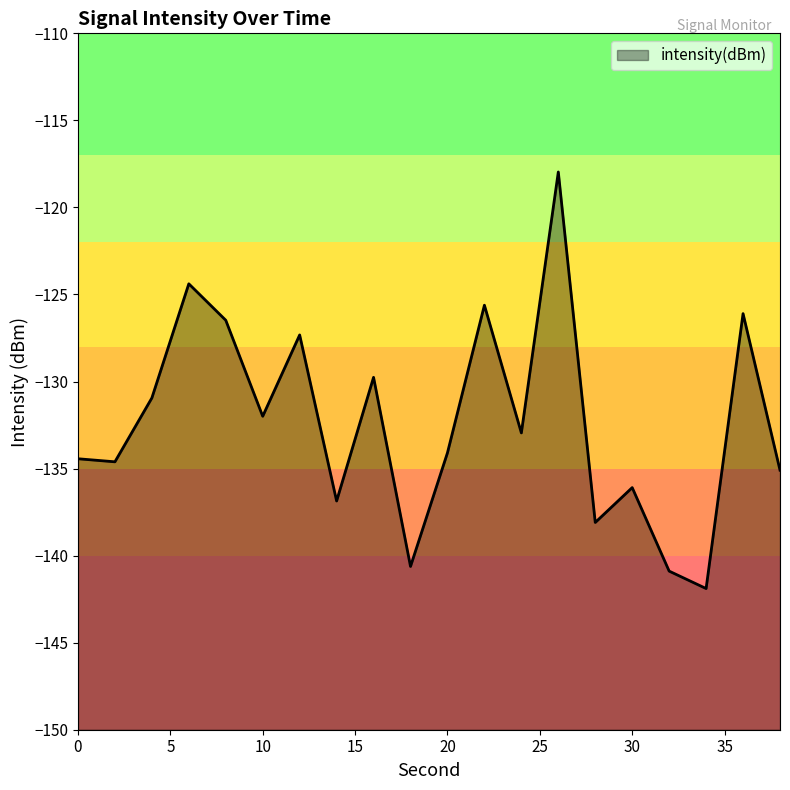

Does the chart display data point markers on the line(s)?

No